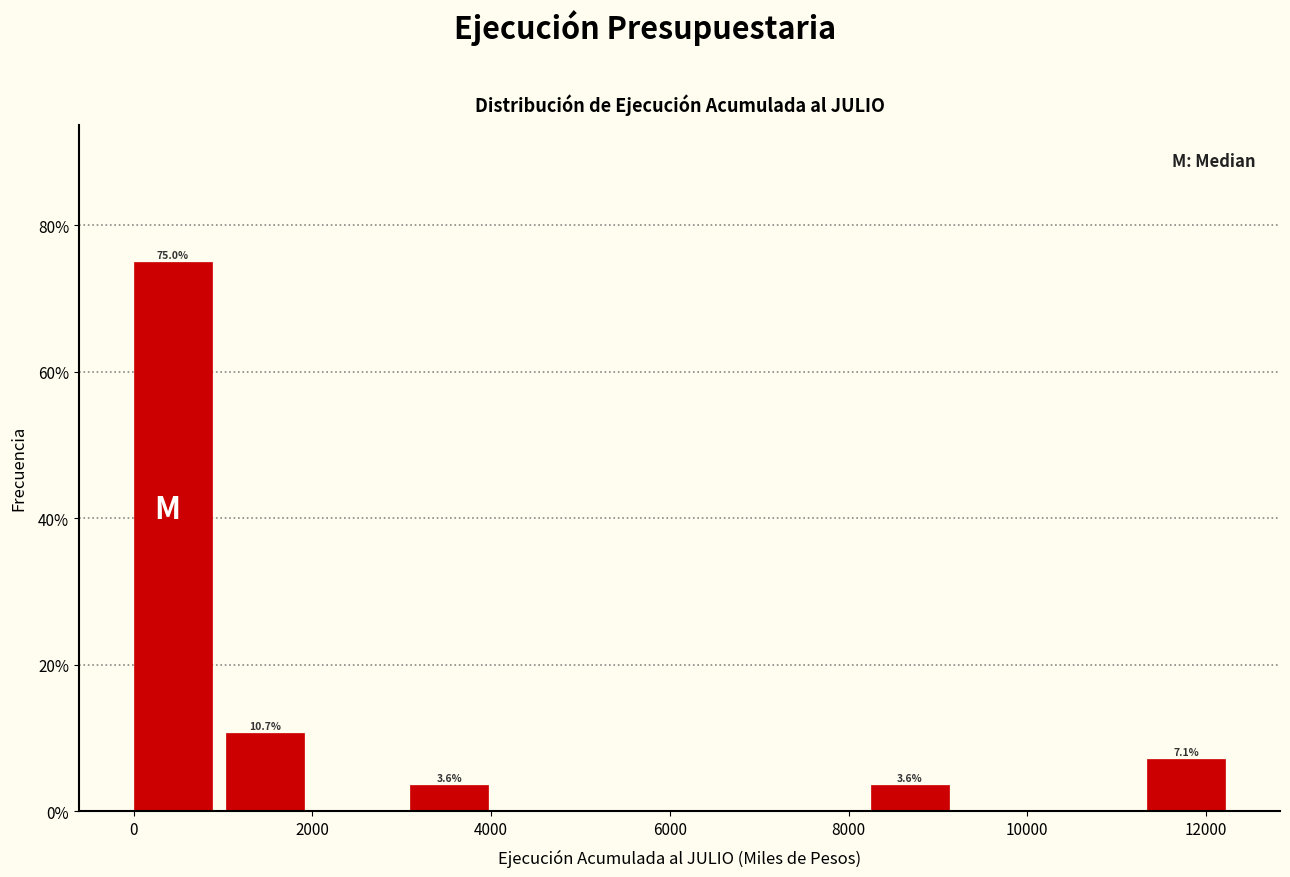

Which range on the x-axis has the tallest bar?

0 to 1000